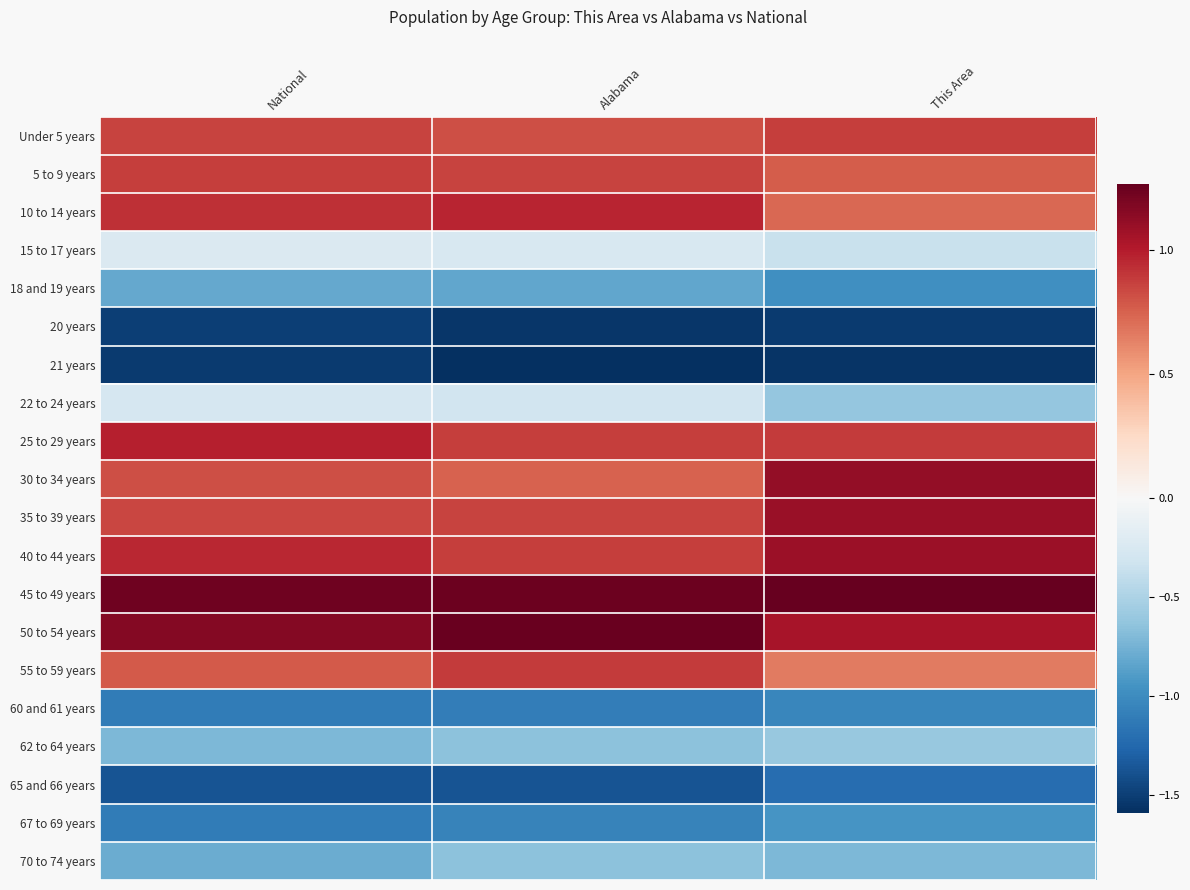

Reading right to left, what are all the values shown in this chart?

Under 5 years: This Area=0.9	Alabama=0.8	National=0.9
5 to 9 years: This Area=0.8	Alabama=0.9	National=0.9
10 to 14 years: This Area=0.7	Alabama=1.0	National=0.9
15 to 17 years: This Area=-0.4	Alabama=-0.3	National=-0.2
18 and 19 years: This Area=-1.0	Alabama=-0.8	National=-0.8
20 years: This Area=-1.5	Alabama=-1.6	National=-1.5
21 years: This Area=-1.6	Alabama=-1.6	National=-1.5
22 to 24 years: This Area=-0.6	Alabama=-0.3	National=-0.3
25 to 29 years: This Area=0.9	Alabama=0.9	National=1.0
30 to 34 years: This Area=1.1	Alabama=0.7	National=0.8
35 to 39 years: This Area=1.1	Alabama=0.9	National=0.9
40 to 44 years: This Area=1.1	Alabama=0.9	National=1.0
45 to 49 years: This Area=1.3	Alabama=1.2	National=1.2
50 to 54 years: This Area=1.1	Alabama=1.3	National=1.2
55 to 59 years: This Area=0.7	Alabama=0.9	National=0.8
60 and 61 years: This Area=-1.0	Alabama=-1.1	National=-1.1
62 to 64 years: This Area=-0.6	Alabama=-0.7	National=-0.7
65 and 66 years: This Area=-1.2	Alabama=-1.4	National=-1.4
67 to 69 years: This Area=-0.9	Alabama=-1.1	National=-1.1
70 to 74 years: This Area=-0.7	Alabama=-0.7	National=-0.8